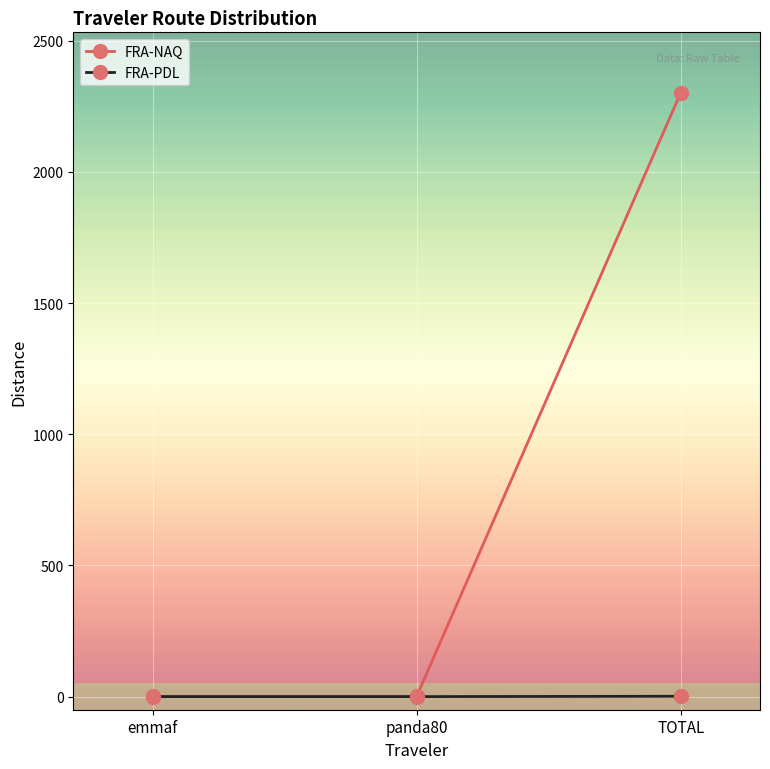

What are all the series names shown in the legend?

FRA-NAQ, FRA-PDL